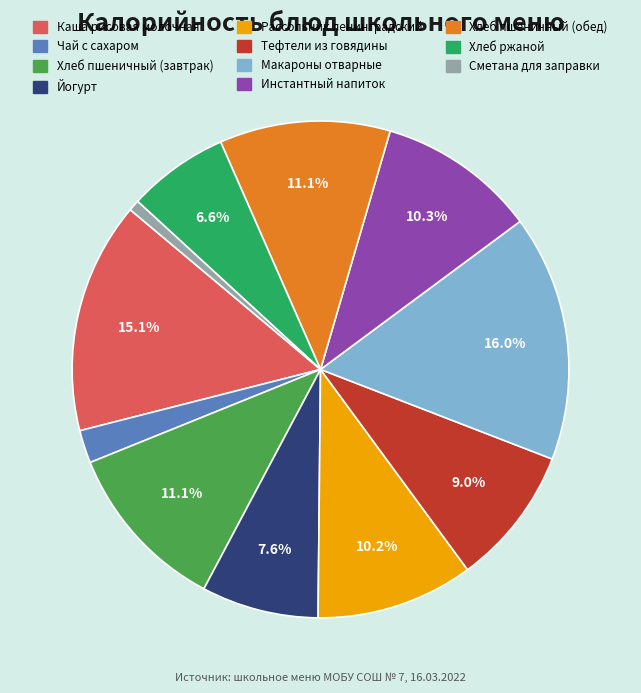

What percentage is NOT represented by Инстантный напиток?

89.7%